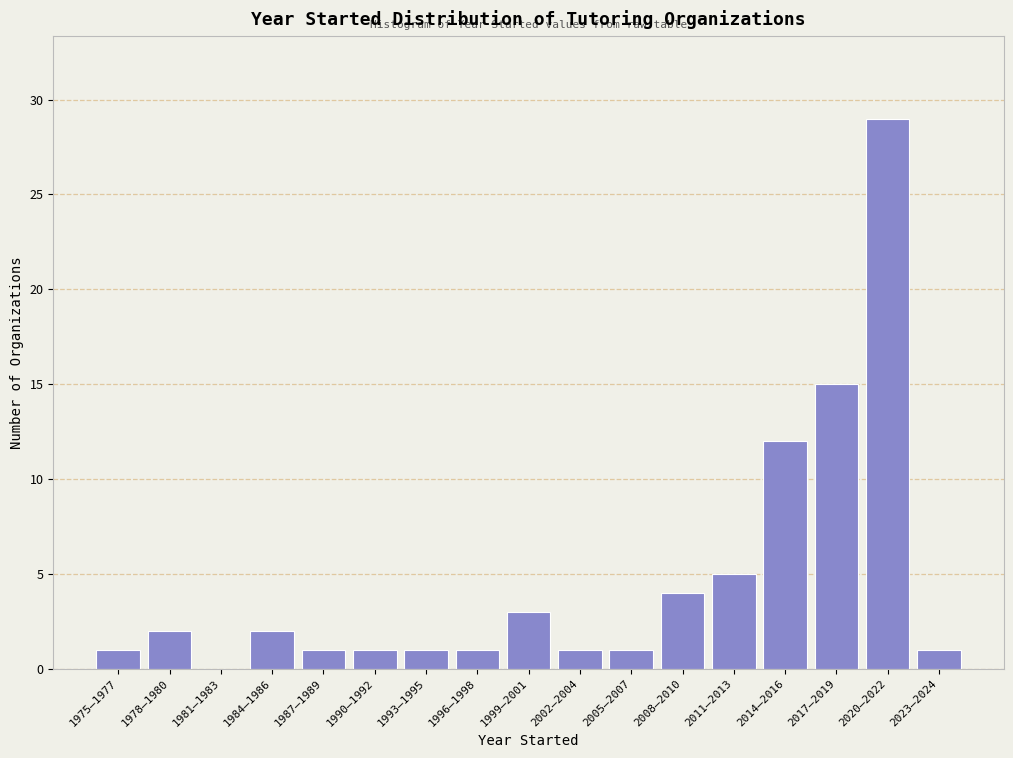

Reading left to right, list all the values displayed in this chart.

1975–1977=1	1978–1980=2	1981–1983=0	1984–1986=2	1987–1989=1	1990–1992=1	1993–1995=1	1996–1998=1	1999–2001=3	2002–2004=1	2005–2007=1	2008–2010=4	2011–2013=5	2014–2016=12	2017–2019=15	2020–2022=29	2023–2024=1